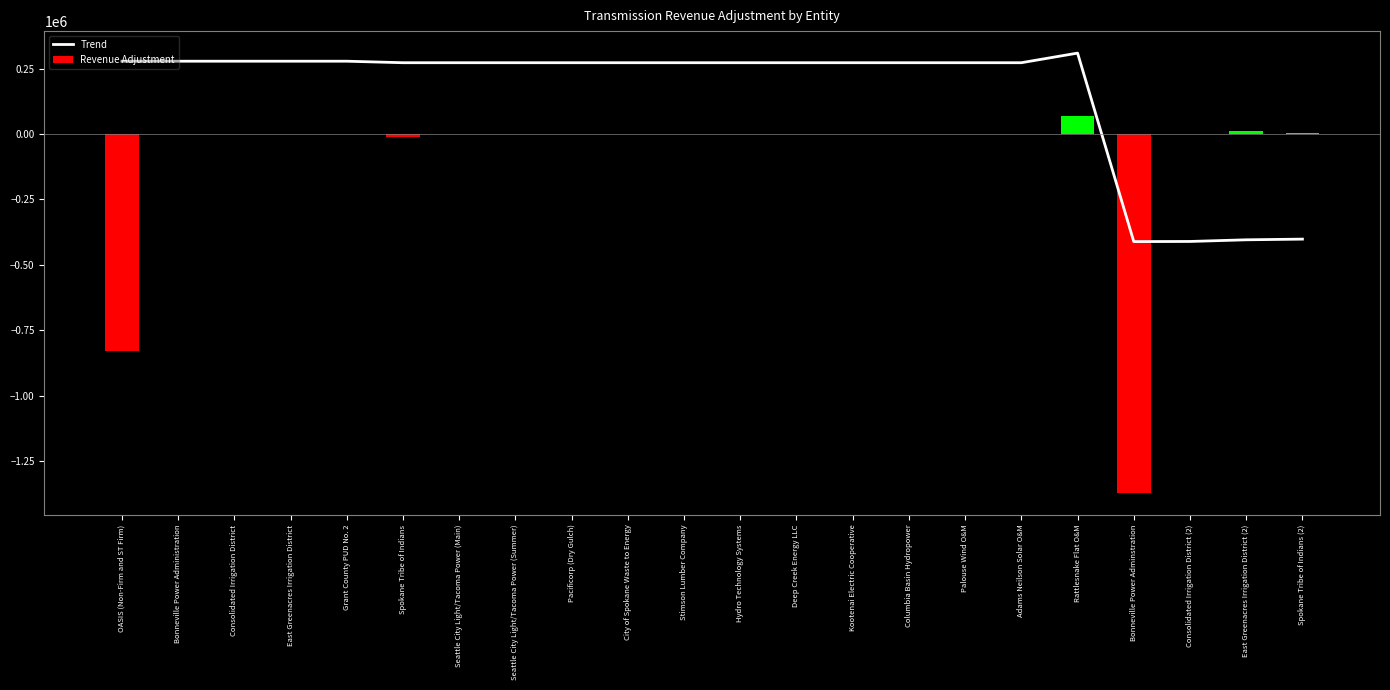

What is the highest value of the Trend series?

309000.0